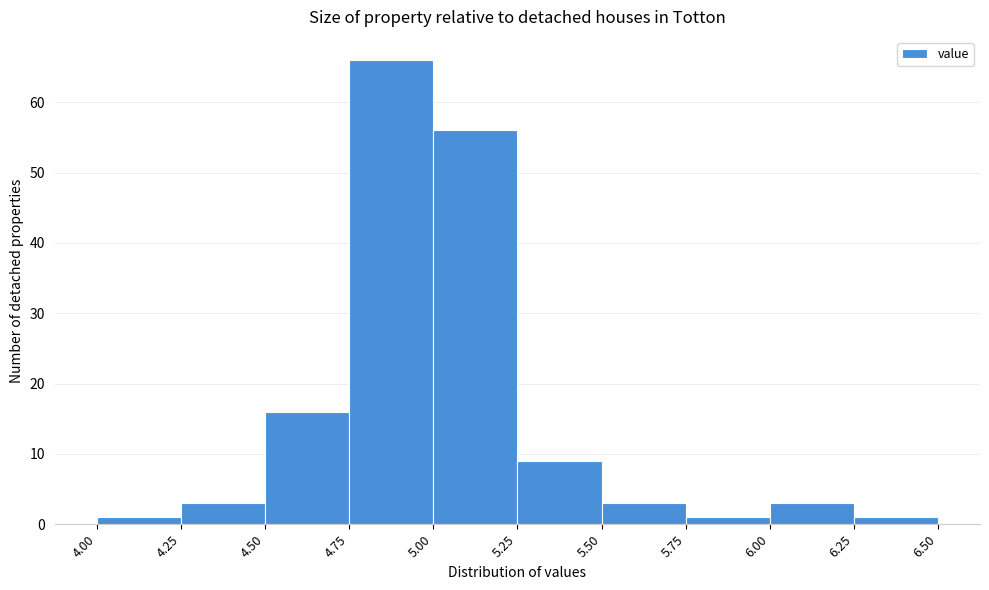

Reading left to right, list every bar in this chart as the range it spans on the x-axis followed by its height. The values are not printed on the chart, so give them approximately, as read against the axis.

4.00 to 4.25: 1
4.25 to 4.50: 3
4.50 to 4.75: 16
4.75 to 5.00: 66
5.00 to 5.25: 56
5.25 to 5.50: 9
5.50 to 5.75: 3
5.75 to 6.00: 1
6.00 to 6.25: 3
6.25 to 6.50: 1